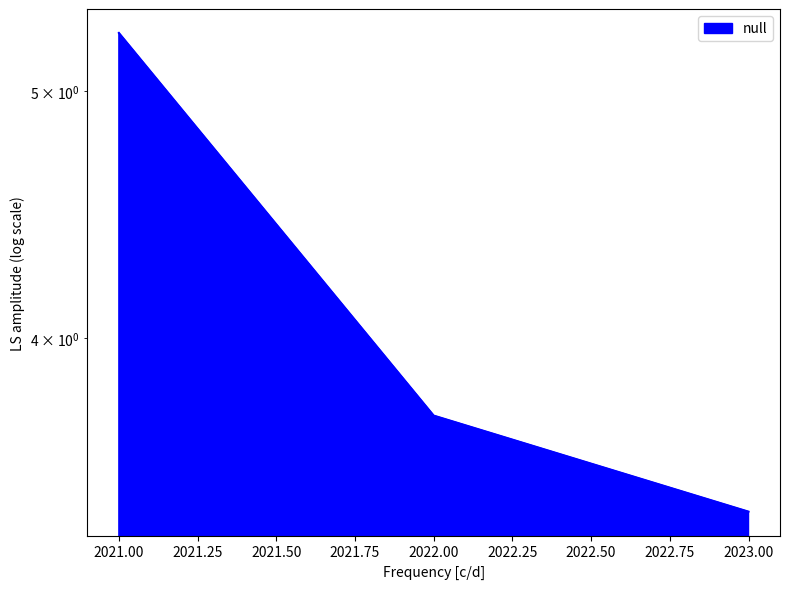

What is the sum of all values?

12.4